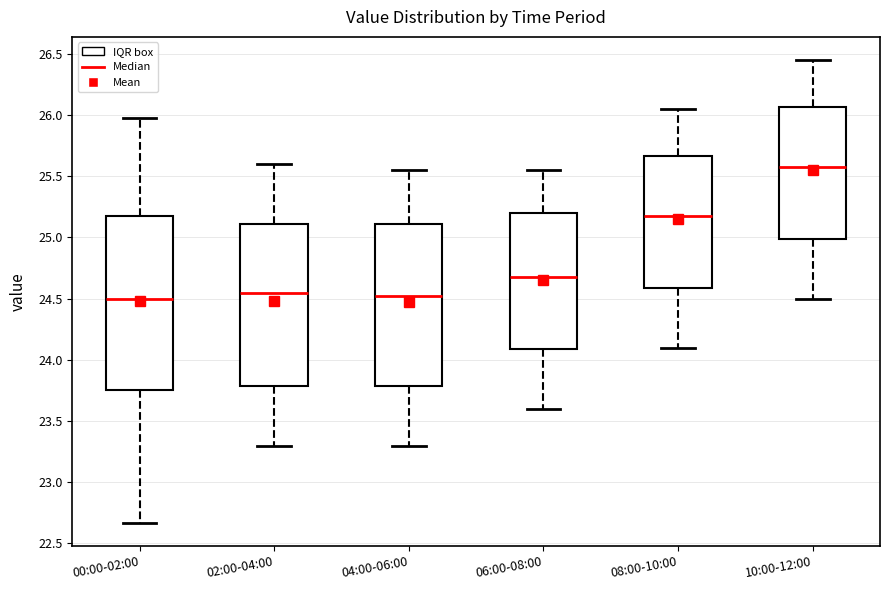

Reading left to right, transcribe this box plot: for each box, give where its median line is, the range the box spans, and where its two whiskers end, as read against the y-axis. The values are not printed on the chart, so give them approximately, as read against the axis.

00:00-02:00: median 24.50, box 23.75 to 25.20, whiskers 22.65 to 26.00
02:00-04:00: median 24.55, box 23.80 to 25.10, whiskers 23.30 to 25.60
04:00-06:00: median 24.55, box 23.80 to 25.10, whiskers 23.30 to 25.55
06:00-08:00: median 24.70, box 24.10 to 25.20, whiskers 23.60 to 25.55
08:00-10:00: median 25.20, box 24.60 to 25.65, whiskers 24.10 to 26.05
10:00-12:00: median 25.60, box 25.00 to 26.05, whiskers 24.50 to 26.45